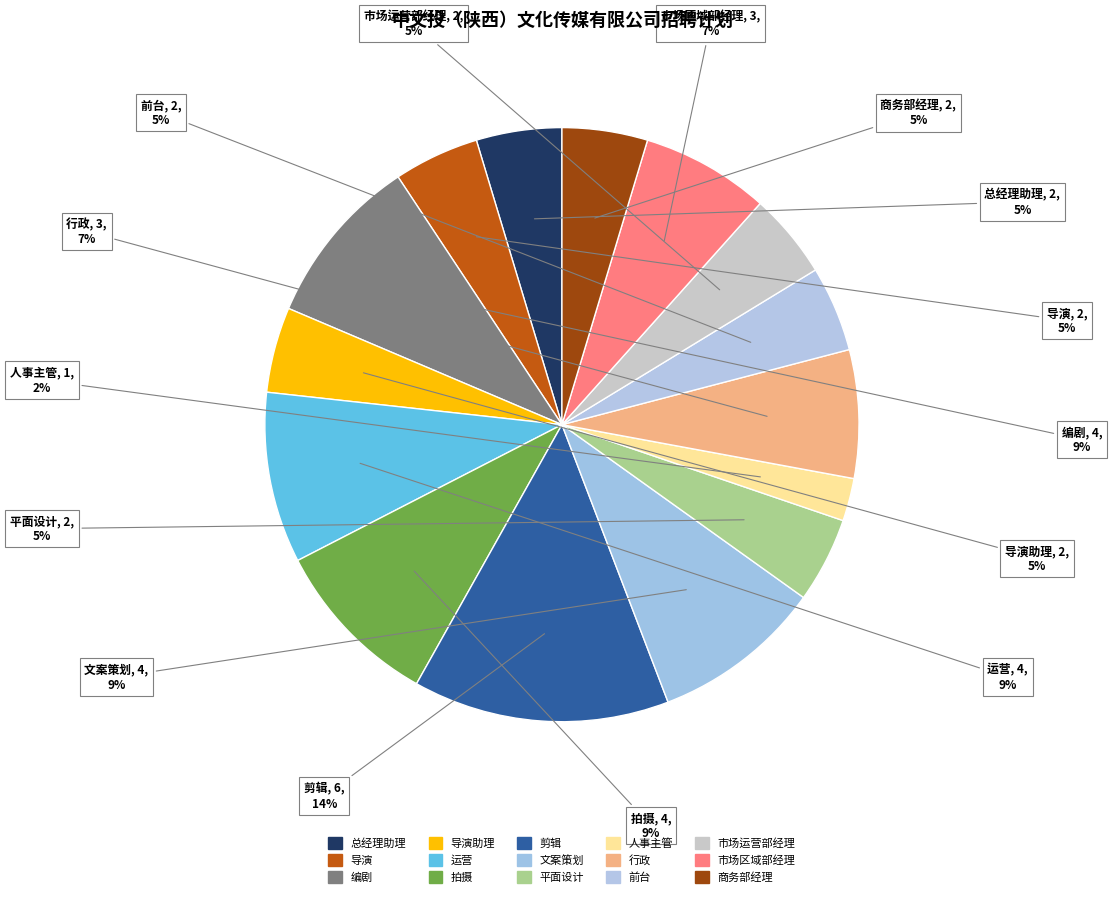

How many slices are in this pie chart?

15